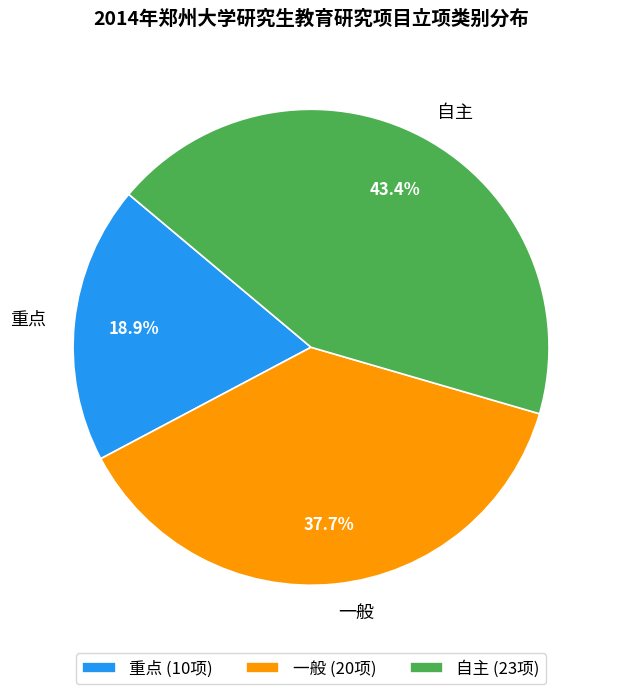

Which category has the smallest portion of the pie?

重点